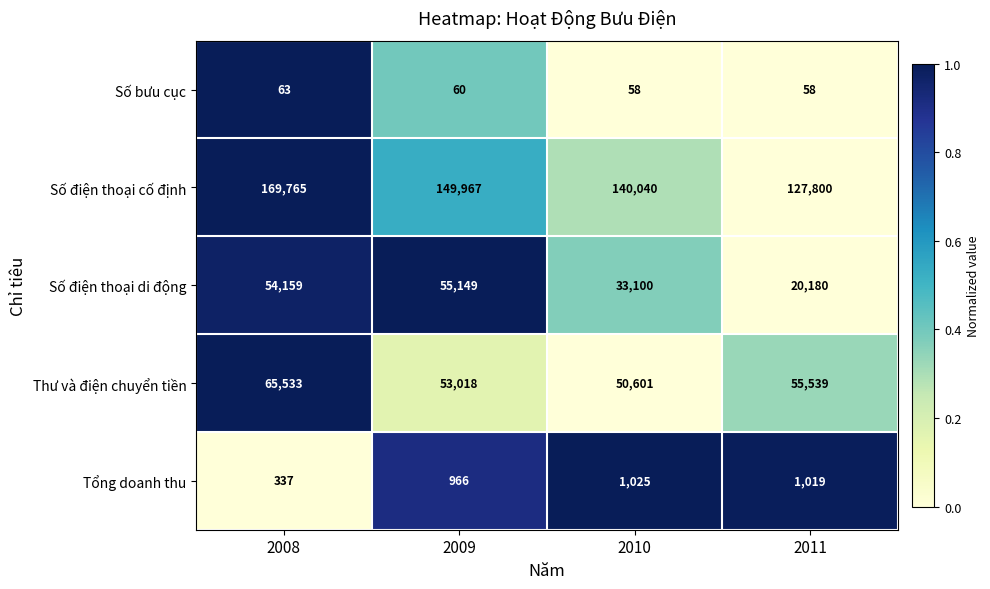

The Số điện thoại di động series shows 54159 at 2008. True or false?

True